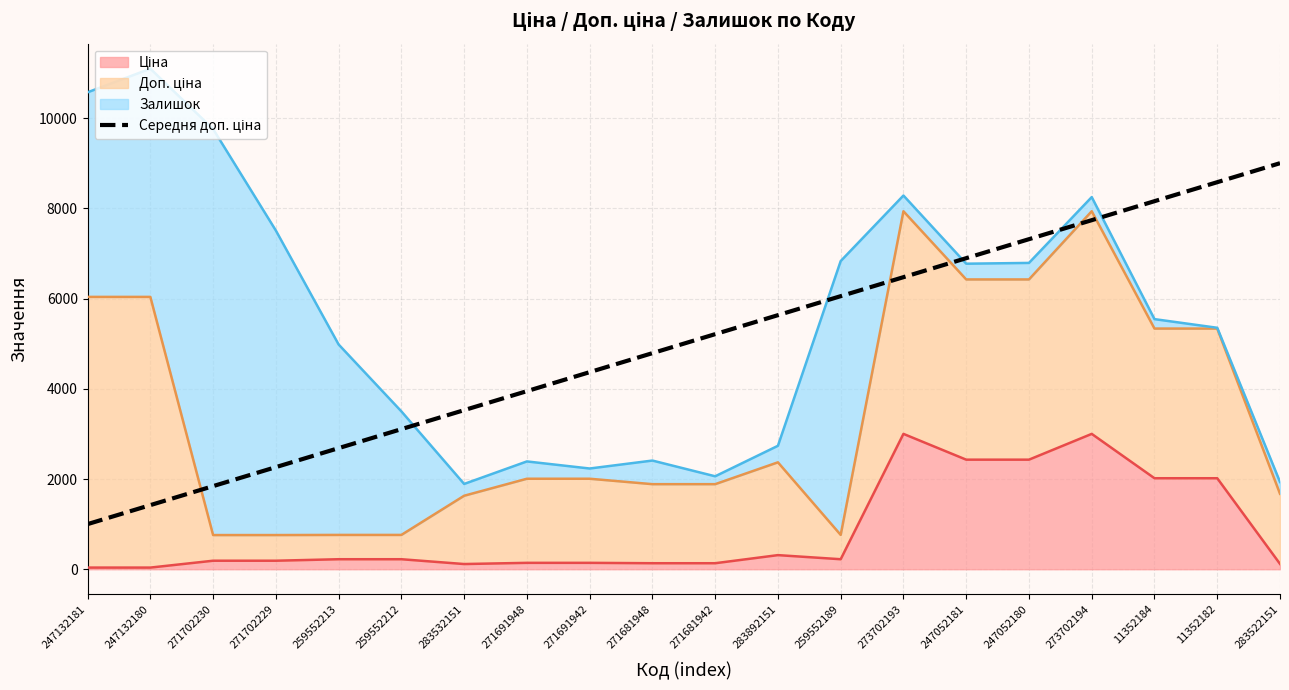

Which has a higher value, 283892151 or 271691948?

283892151